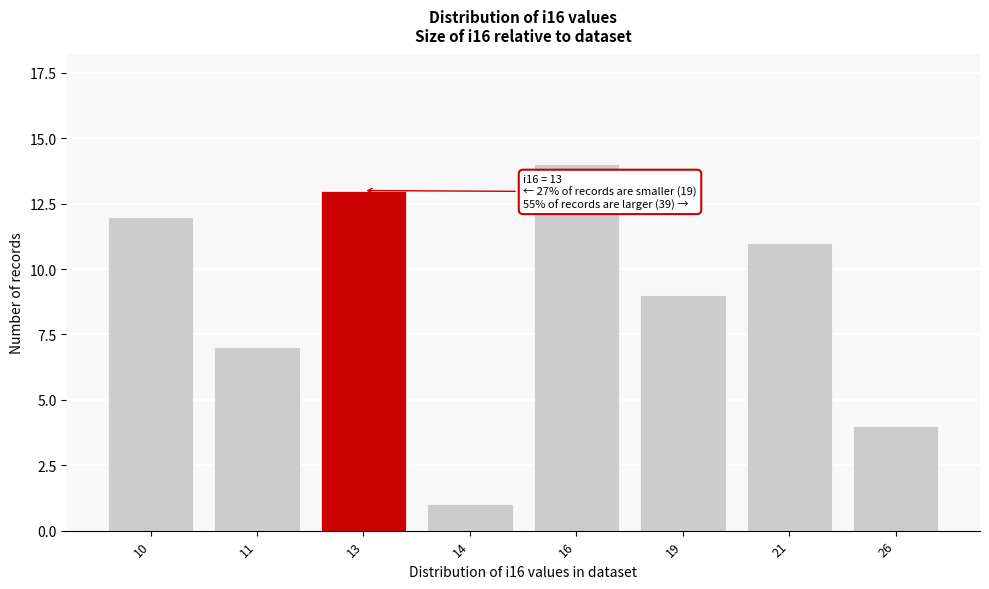

Reading right to left, extract all data points from this chart.

26=4	21=11	19=9	16=14	14=1	13=13	11=7	10=12